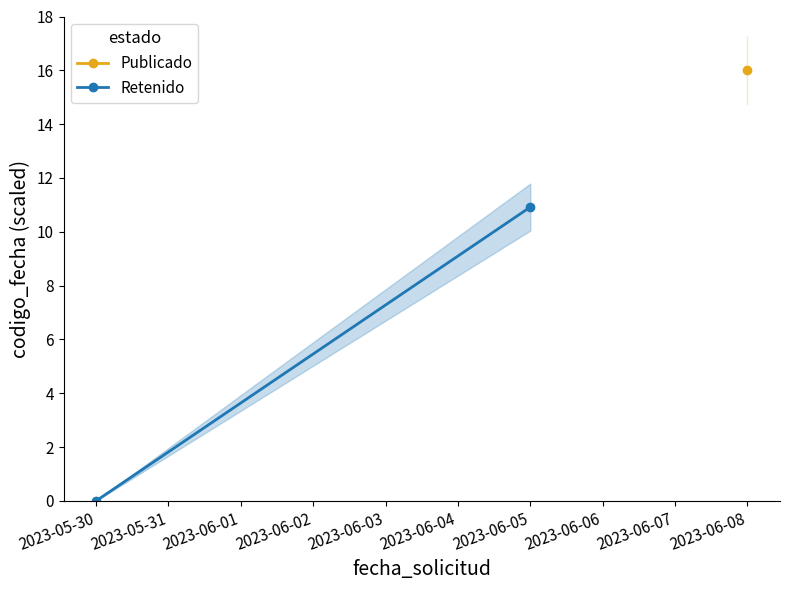

Does the chart have visible grid lines?

No